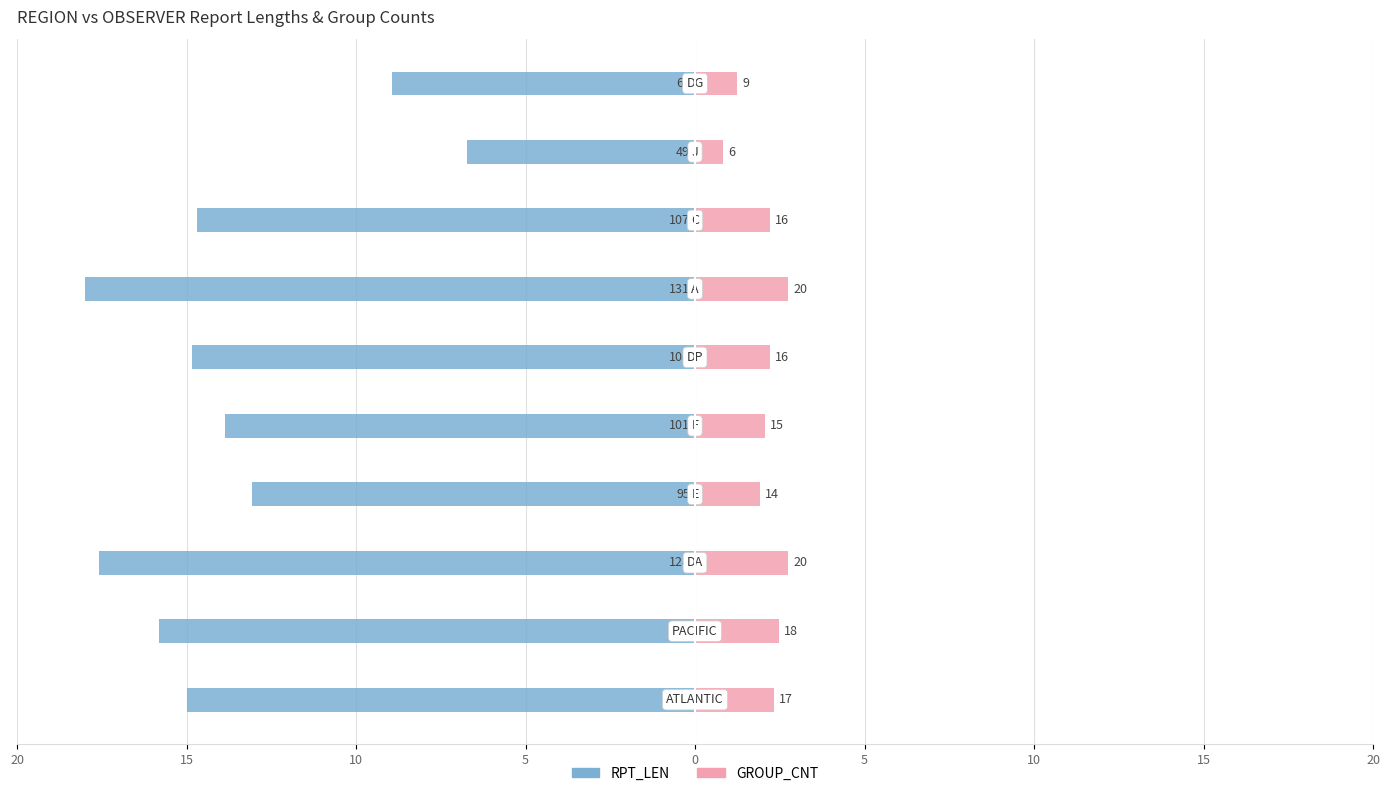

Reading left to right, what are all the values shown in this chart?

RPT_LEN: -15.0	-15.8	-17.6	-13.1	-13.9	-14.8	-18.0	-14.7	-6.7	-8.9
GROUP_CNT: 2.3	2.5	2.7	1.9	2.1	2.2	2.7	2.2	0.8	1.2